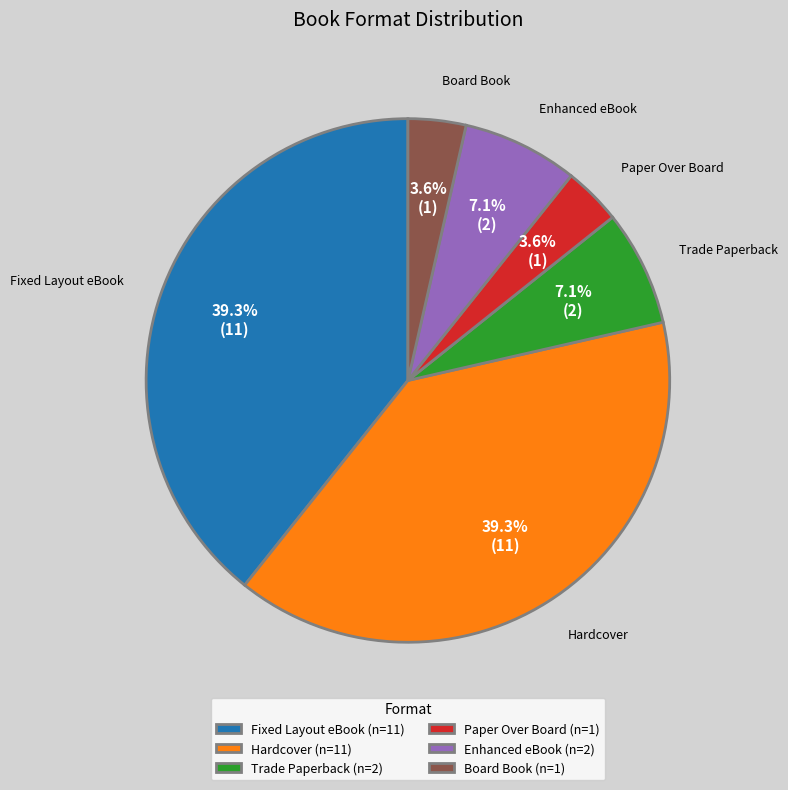

To the nearest percent, what is the combined percentage of Enhanced eBook and Board Book?

11%